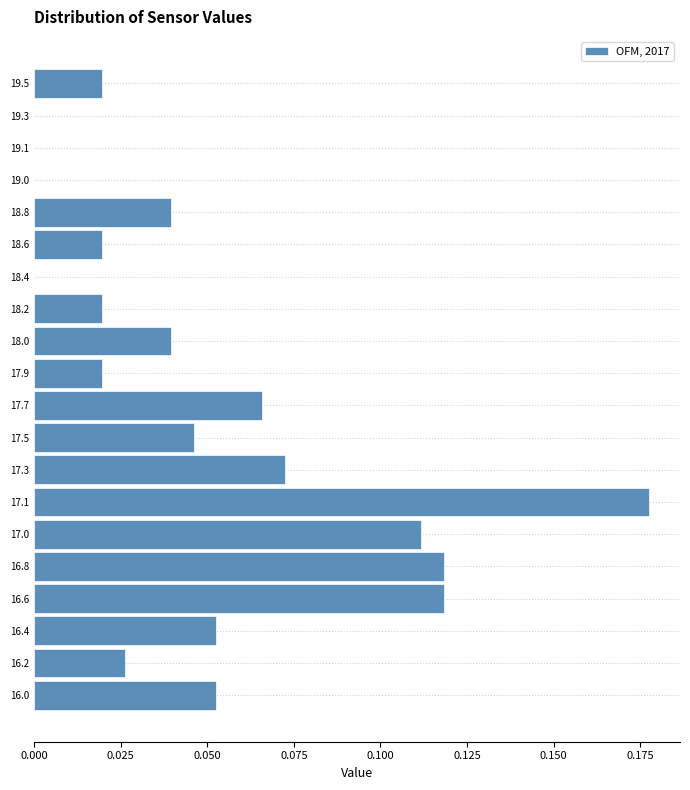

What is the sum of all values?

1.0